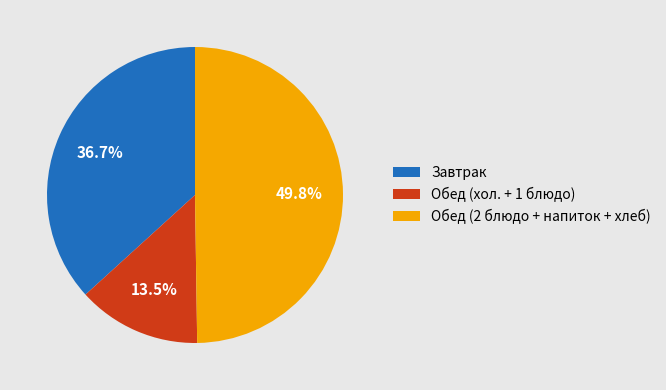

How many slices are in this pie chart?

3